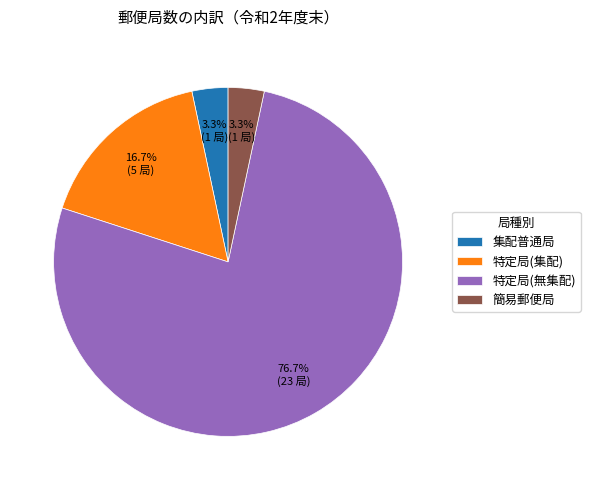

Is it true that 集配普通局 is 3% of the pie?

True